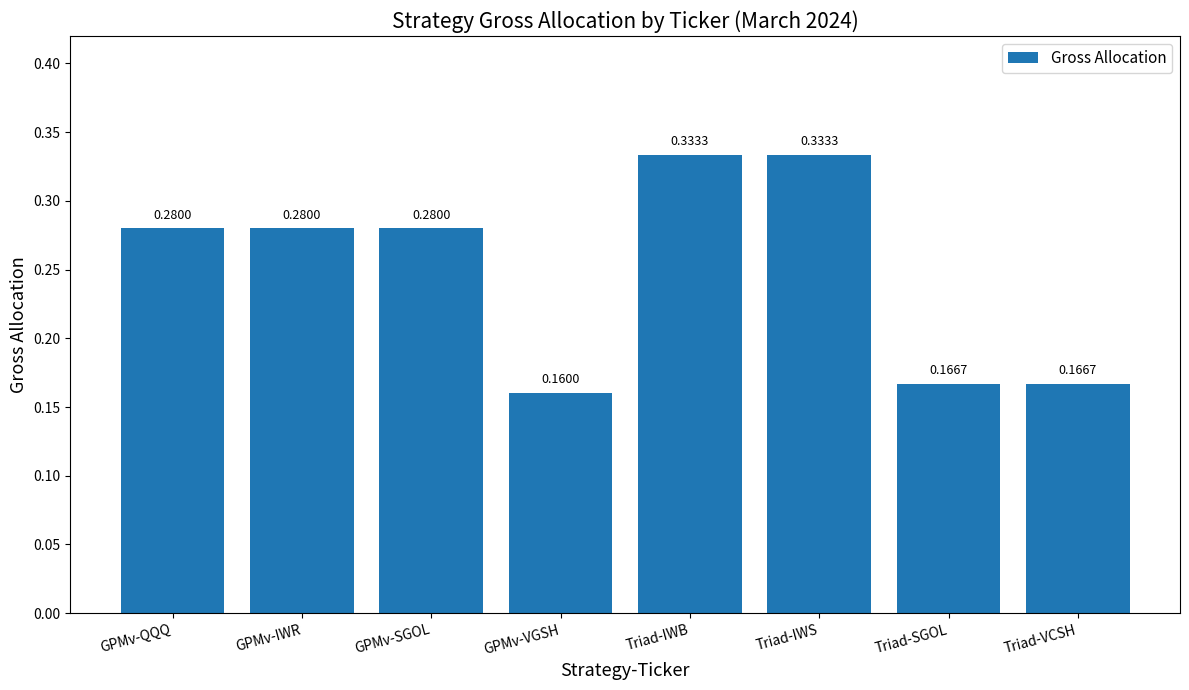

What is the label of the 6th bar from the left?

Triad-IWS